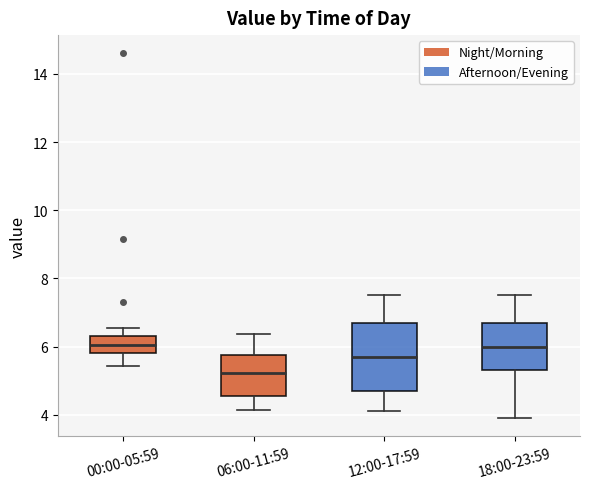

Reading left to right, read every box against the y-axis: the position of its median line, the range the box covers, and the ends of its whiskers. The values are not printed on the chart, so give them approximately, as read against the axis.

00:00-05:59: median 6.0, box 5.8 to 6.4, whiskers 5.4 to 6.6
06:00-11:59: median 5.2, box 4.6 to 5.8, whiskers 4.2 to 6.4
12:00-17:59: median 5.8, box 4.8 to 6.8, whiskers 4.2 to 7.6
18:00-23:59: median 6.0, box 5.4 to 6.8, whiskers 4.0 to 7.6